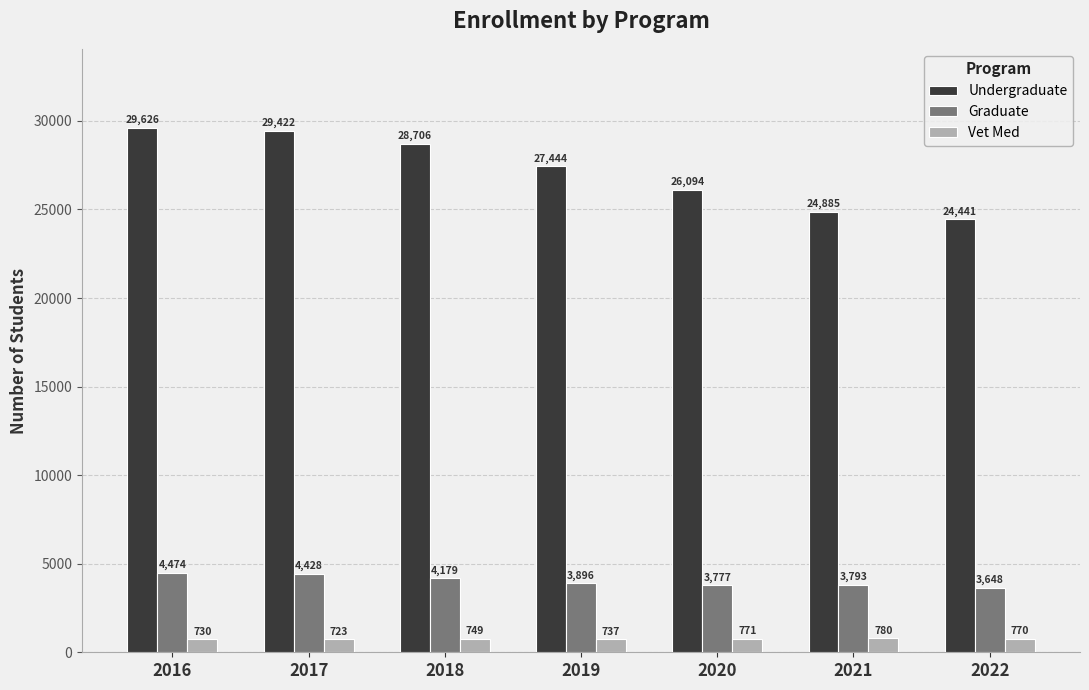

The Graduate series shows 4428 at 2017. True or false?

True